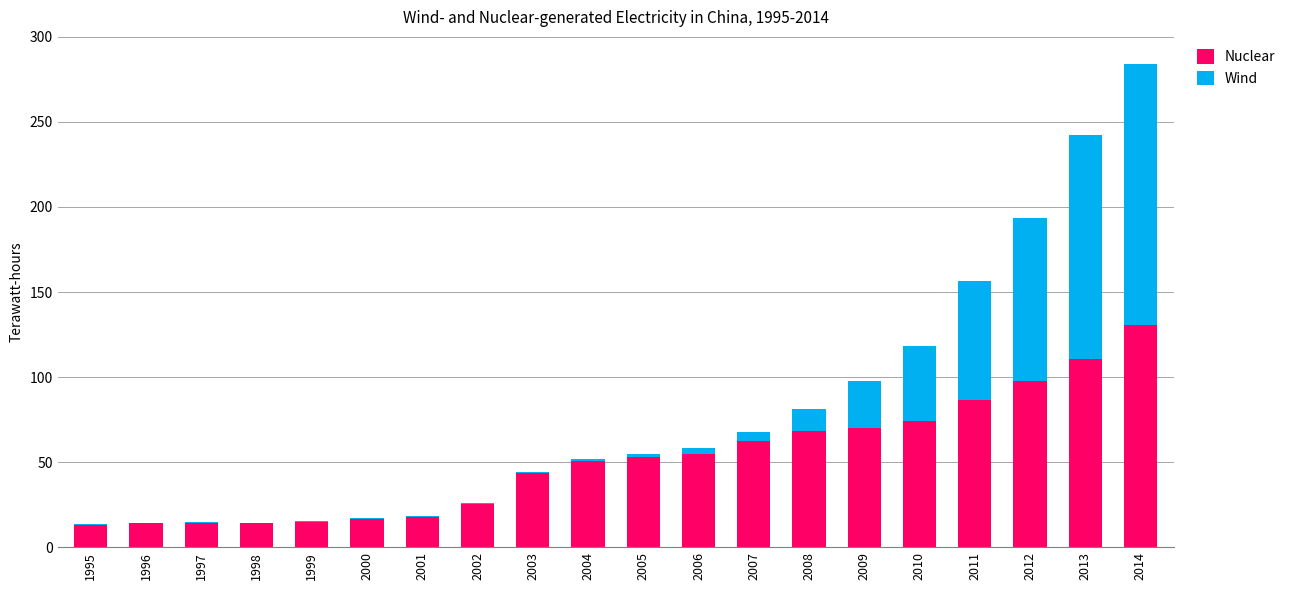

Count the number of categories in the chart.

20